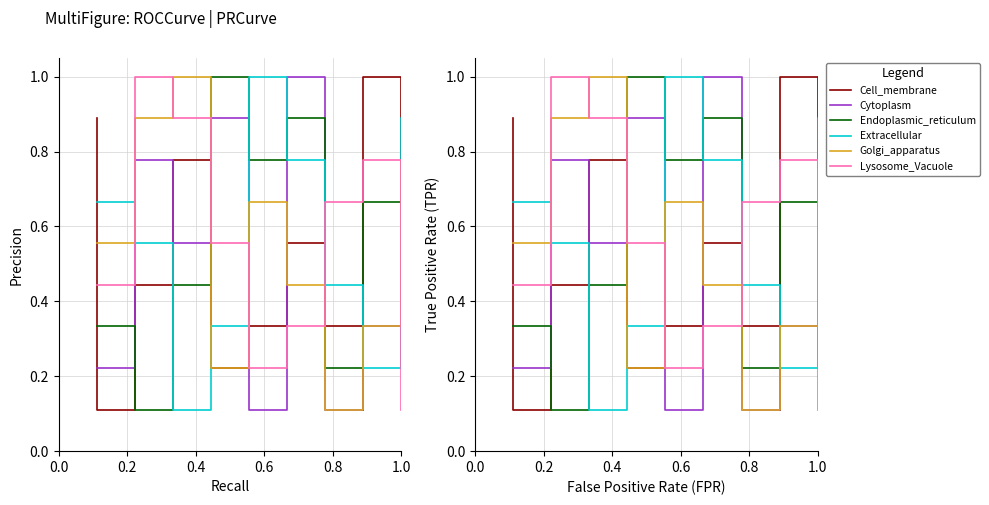

The col_4 series shows 0.1 at 8. True or false?

False